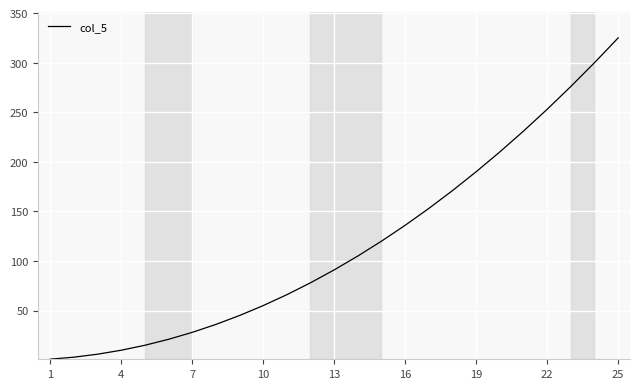

Count the number of data series in this chart.

1